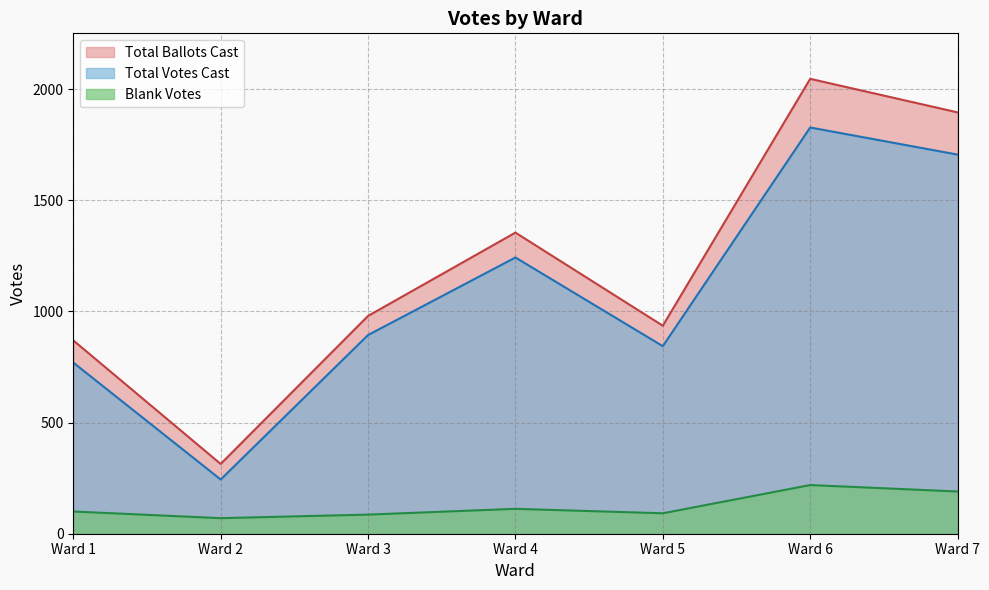

Count the number of data series in this chart.

3